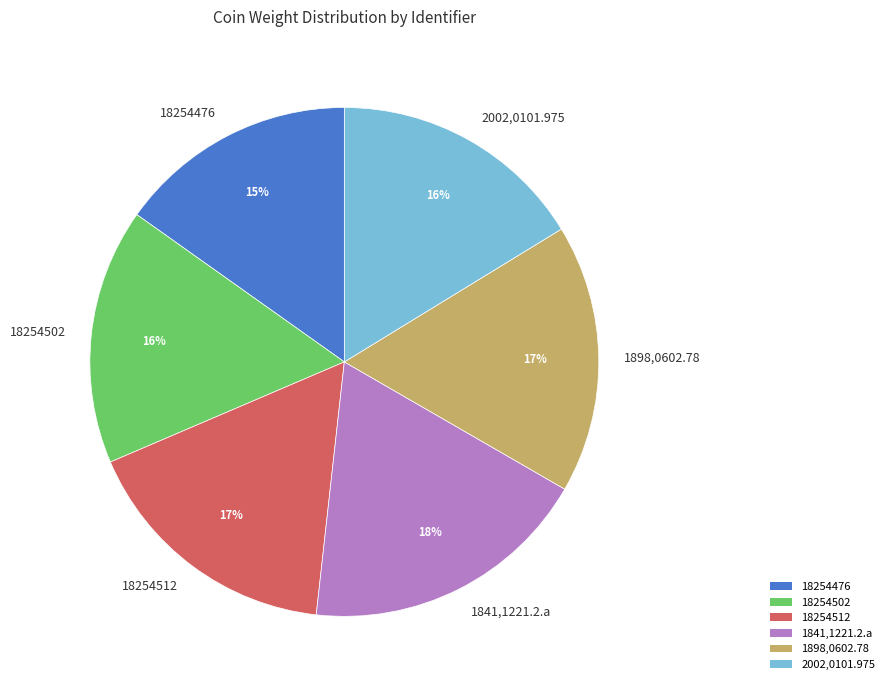

Count the number of slices in the pie.

6